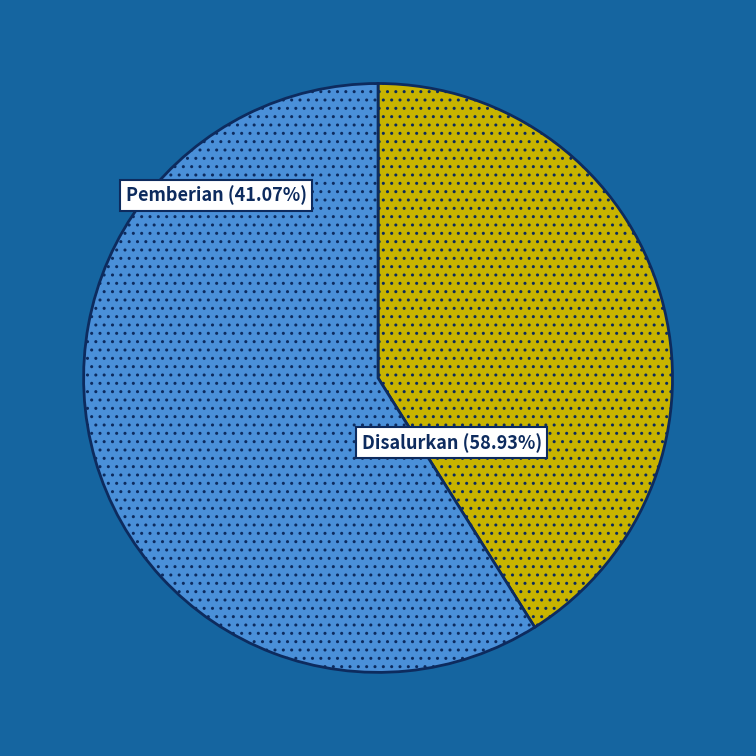

Is it true that SDN 03 POPAYATO BARAT is 4% of the pie?

False